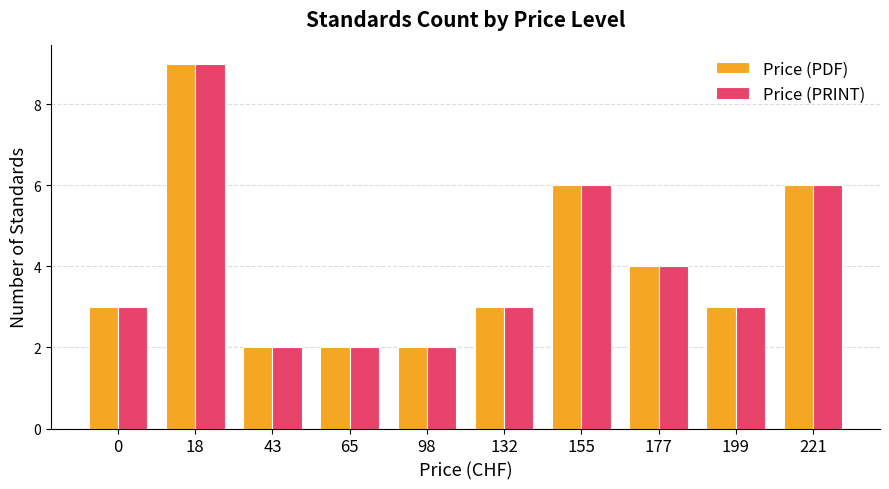

Which category has the highest value in the Price (PDF) series?

18